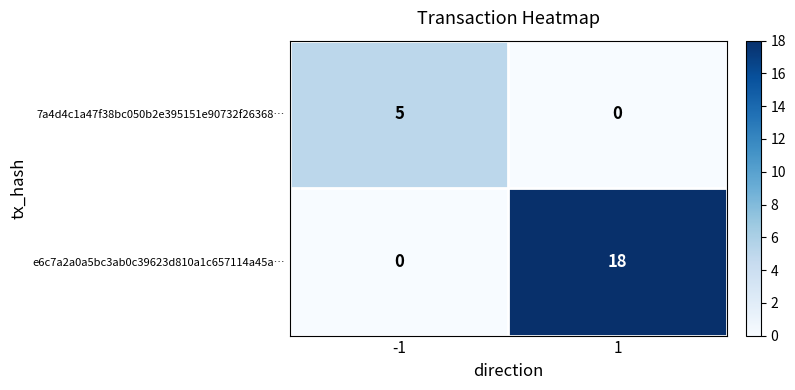

Which label corresponds to the largest value in the chart?

1